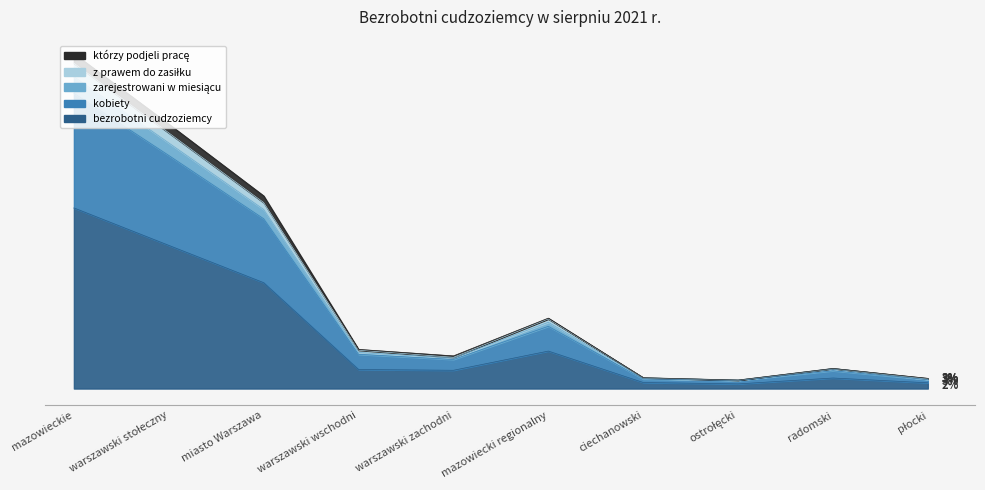

At how many categories does at least one series exceed 1535?

2